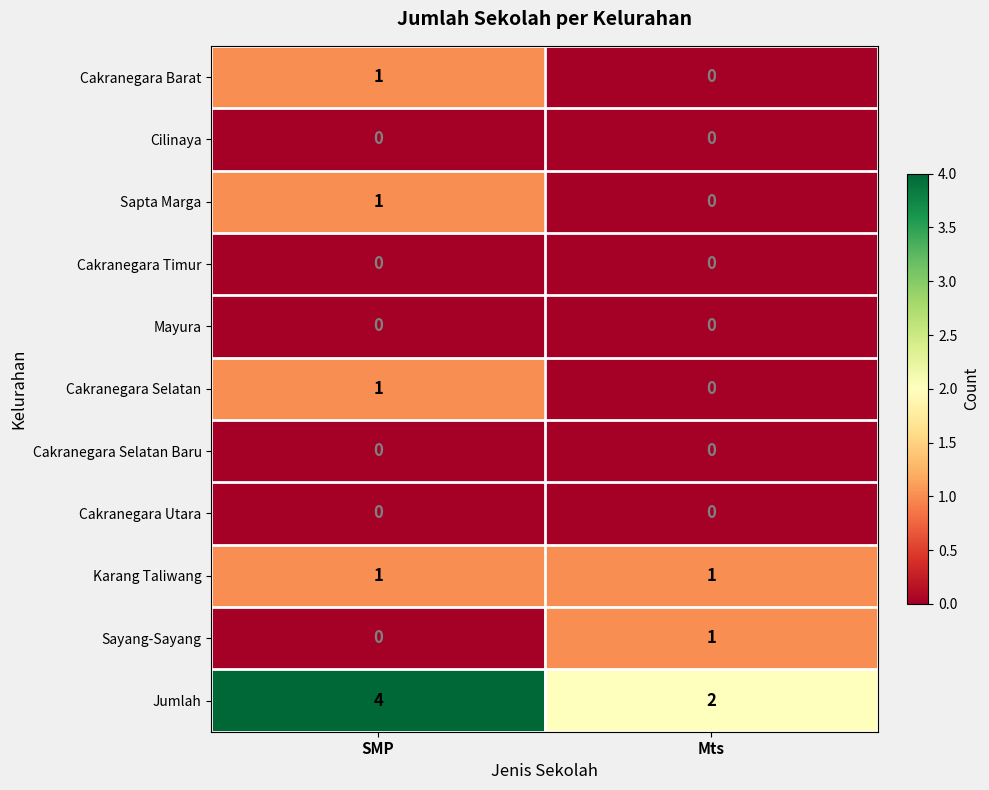

Which series has the widest spread of values?

Jumlah